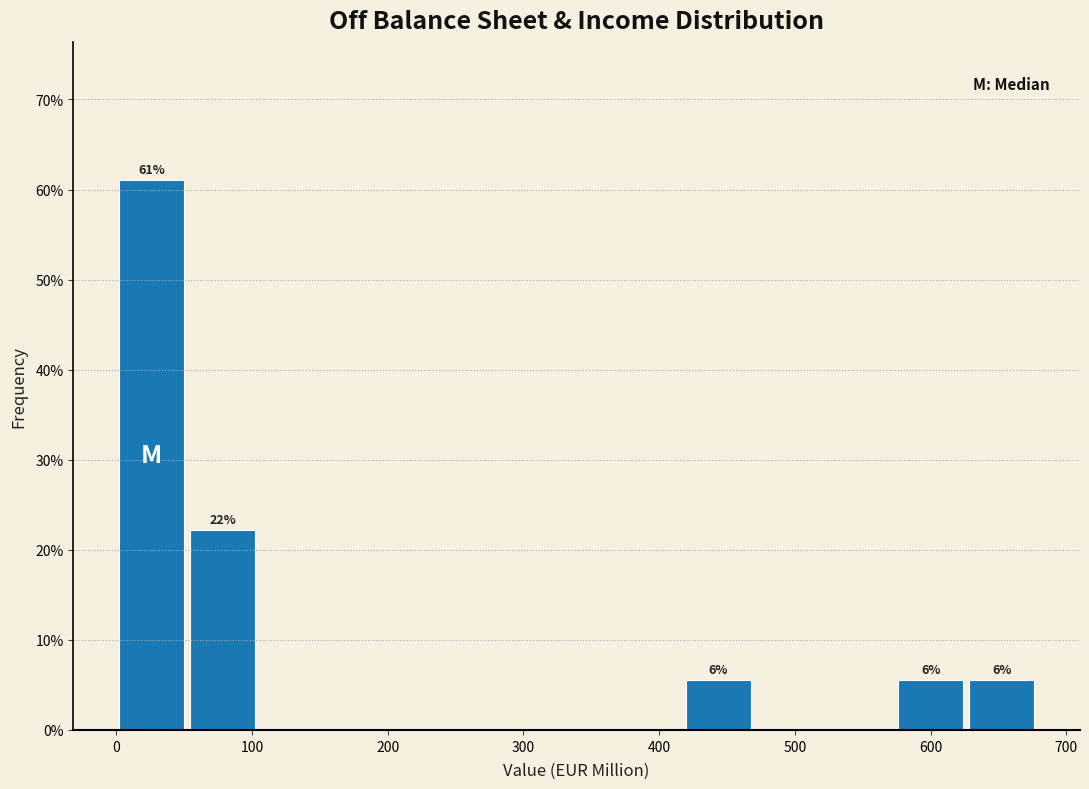

Over which range of the x-axis is the bar tallest?

0 to 50